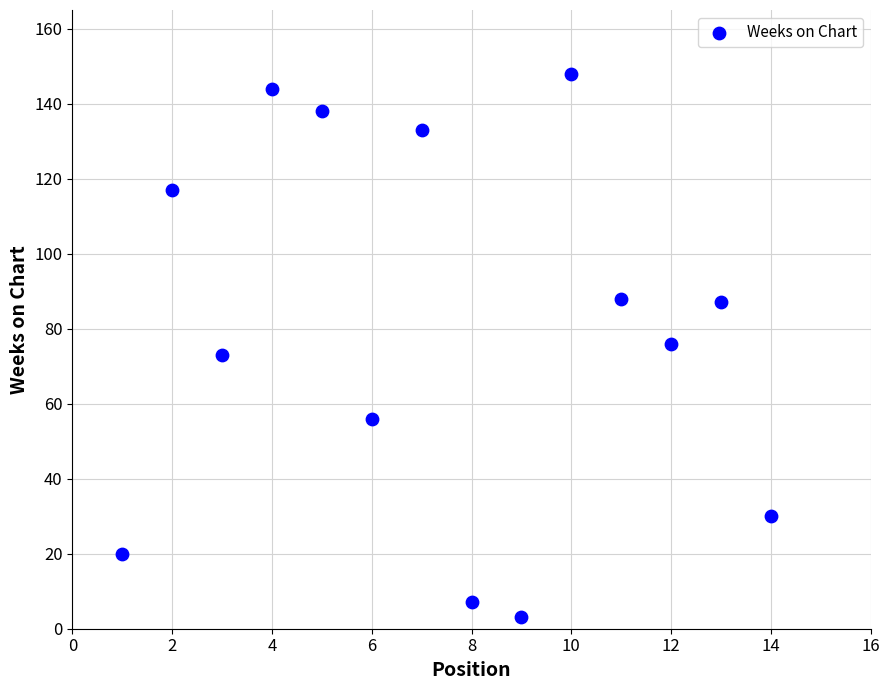

What is the range of X values (max minus min)?

13